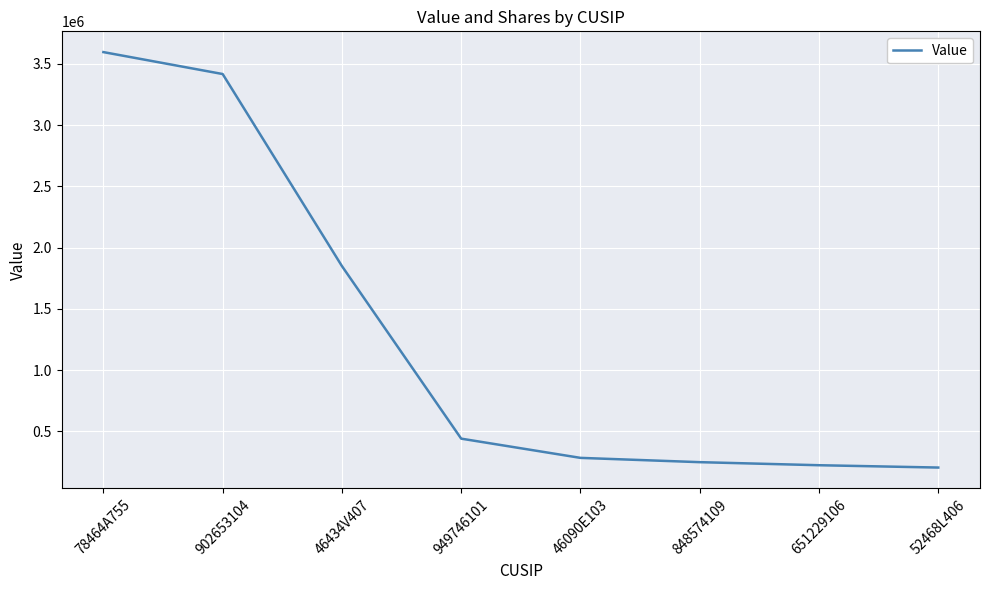

What is the smallest value displayed?

204000